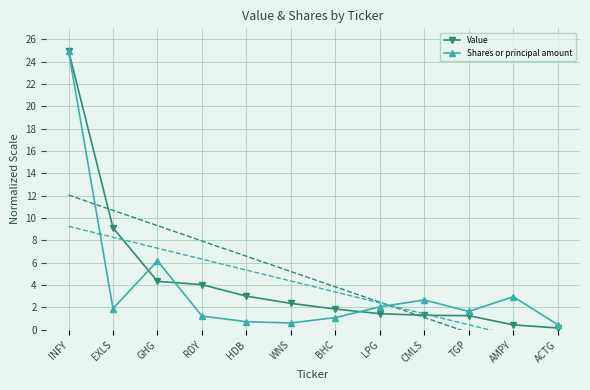

Which label corresponds to the largest value in the chart?

INFY